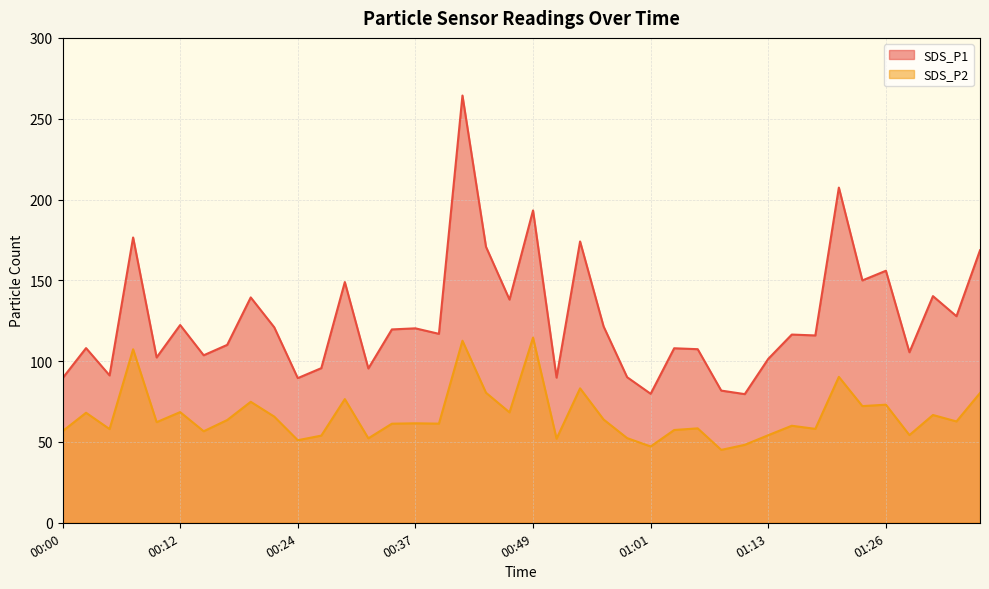

Reading right to left, list all the values displayed in this chart.

SDS_P1: 01:36=168.6	01:33=127.8	01:31=140.2	01:28=105.5	01:26=155.9	01:23=149.9	01:21=207.4	01:18=115.9	01:16=116.5	01:13=101.4	01:11=79.6	01:08=81.8	01:06=107.4	01:03=108.0	01:01=79.8	00:58=90.1	00:56=121.5	00:54=174.1	00:51=89.8	00:49=193.2	00:46=138.1	00:44=170.8	00:41=264.3	00:39=116.9	00:37=120.3	00:34=119.6	00:32=95.5	00:29=148.9	00:27=95.7	00:24=89.5	00:22=120.9	00:19=139.4	00:17=110.1	00:15=103.6	00:12=122.3	00:10=102.3	00:07=176.5	00:05=91.2	00:02=108.1	00:00=89.4
SDS_P2: 01:36=80.3	01:33=62.7	01:31=66.7	01:28=54.2	01:26=73.1	01:23=72.2	01:21=90.3	01:18=58.1	01:16=60.0	01:13=54.2	01:11=48.2	01:08=45.1	01:06=58.4	01:03=57.4	01:01=47.2	00:58=52.4	00:56=63.9	00:54=83.2	00:51=52.0	00:49=114.5	00:46=68.3	00:44=80.5	00:41=112.6	00:39=61.3	00:37=61.5	00:34=61.3	00:32=52.2	00:29=76.5	00:27=53.9	00:24=51.1	00:22=65.7	00:19=74.8	00:17=63.6	00:15=56.6	00:12=68.5	00:10=62.2	00:07=107.3	00:05=58.0	00:02=68.1	00:00=56.6